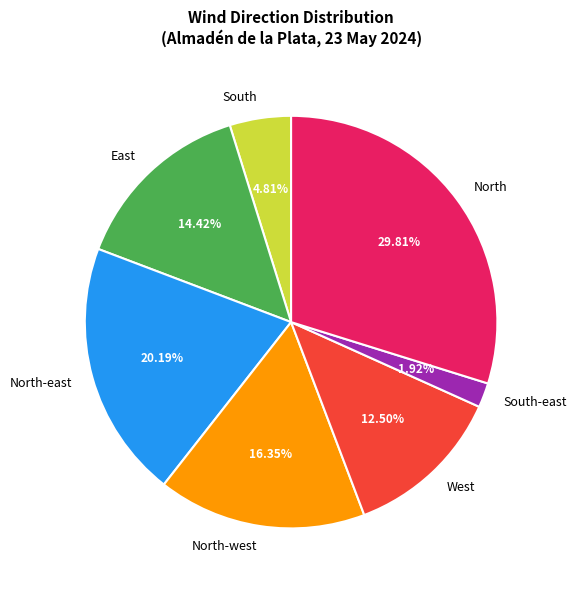

To the nearest percent, what is the average slice percentage?

14%